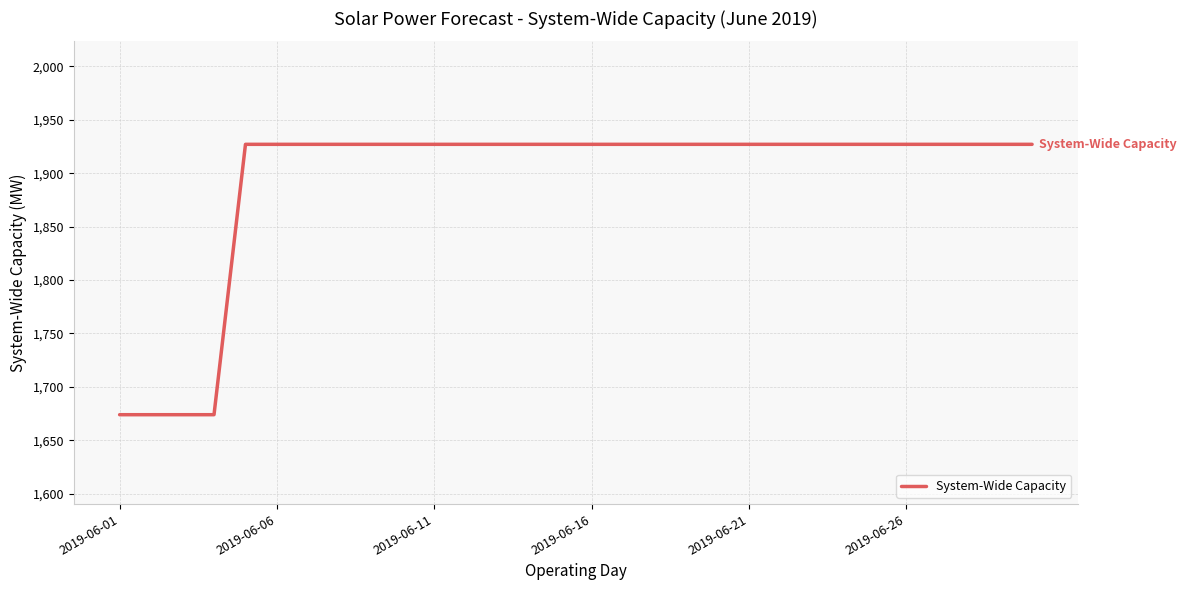

What is the smallest value displayed?

1674